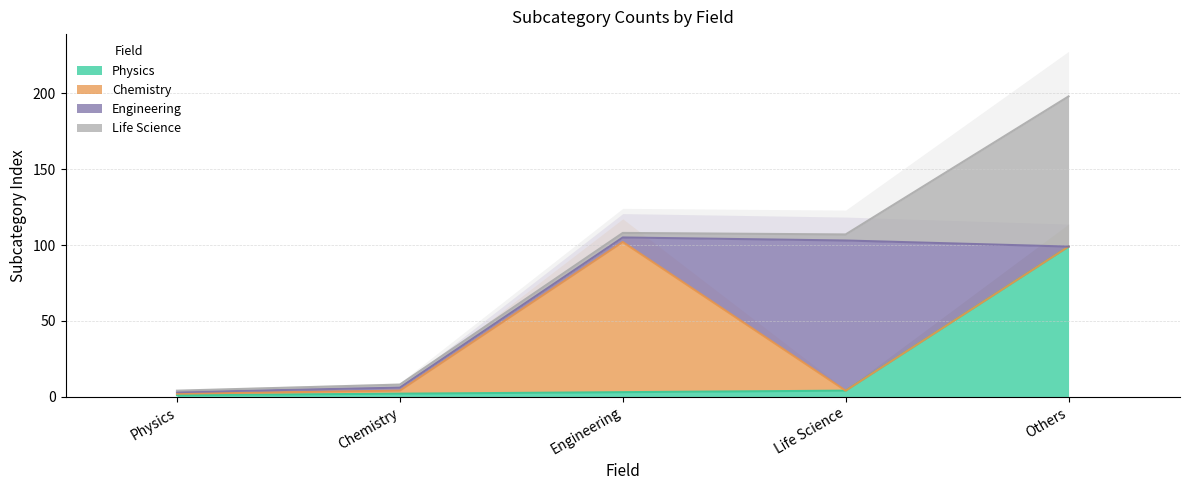

What value does the Engineering series have at Chemistry?

2